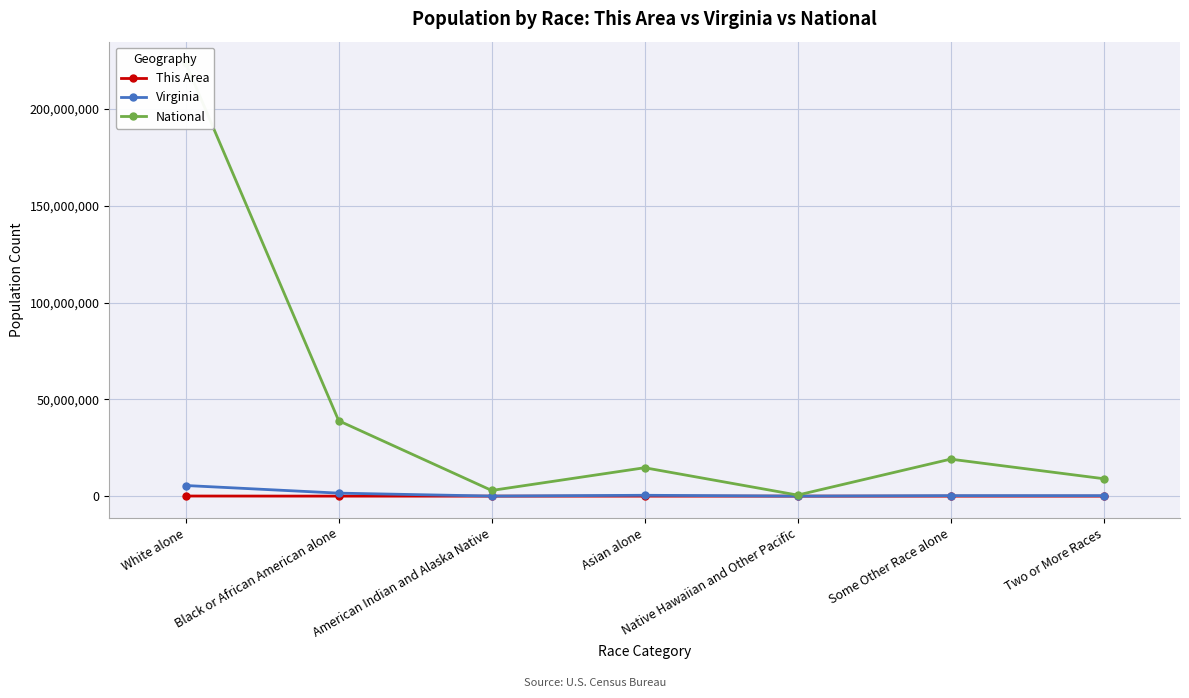

True or false: National and Virginia intersect in this chart.

False